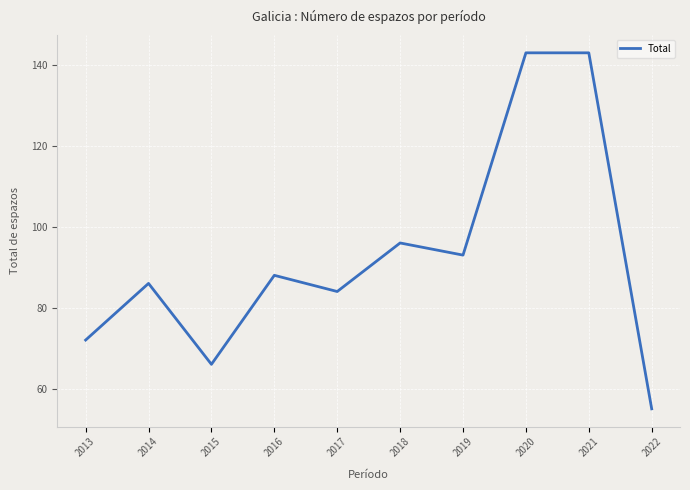

Where is the data nearest to the value 99?

2018